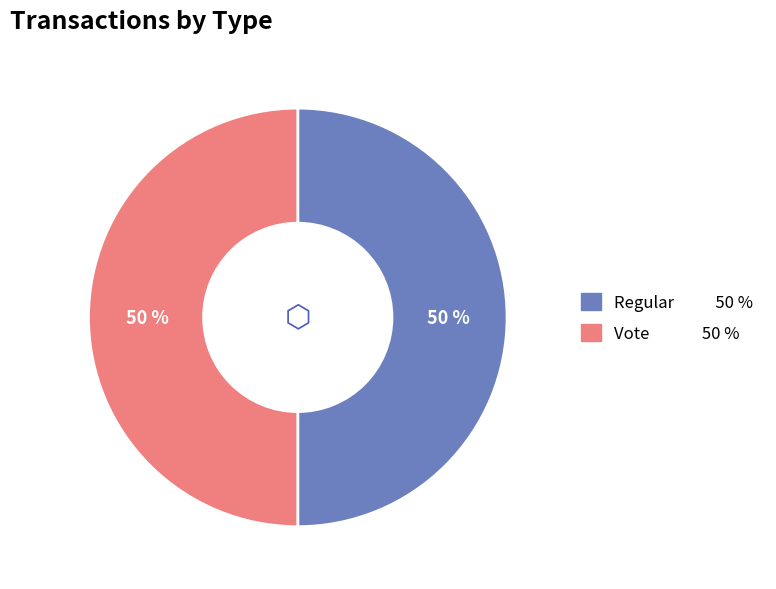

To the nearest percent, what percentage of the pie is Regular?

50%